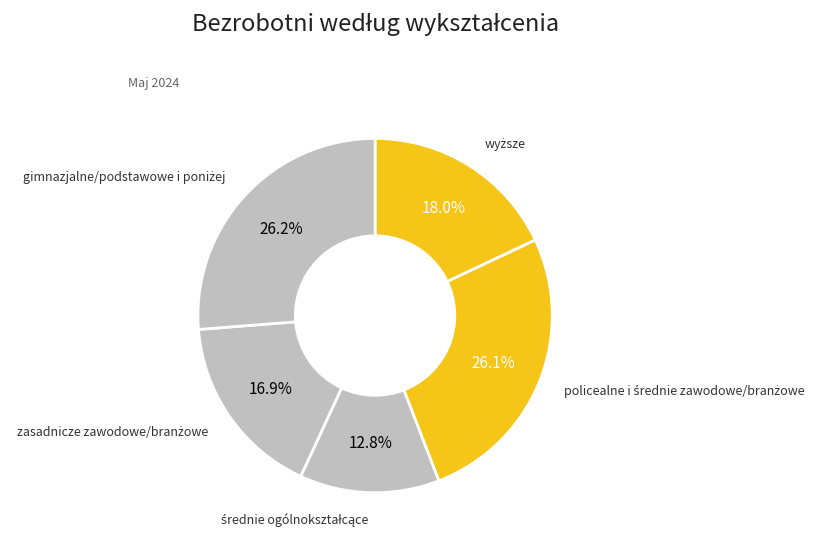

Is there any slice that represents more than half of the pie?

No